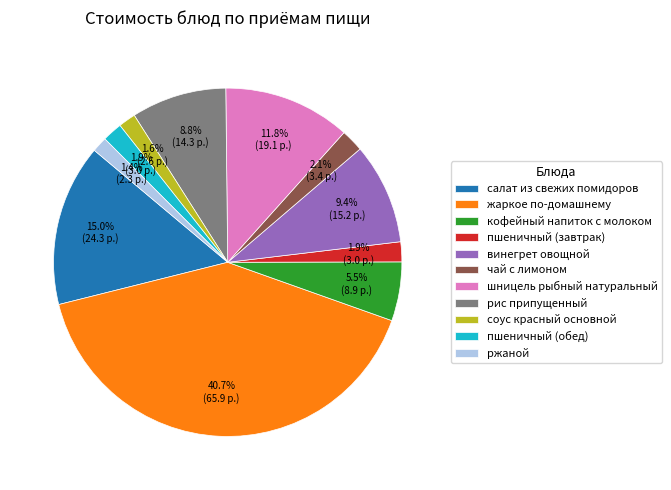

Between шницель рыбный натуральный and кофейный напиток с молоком, which is larger?

шницель рыбный натуральный